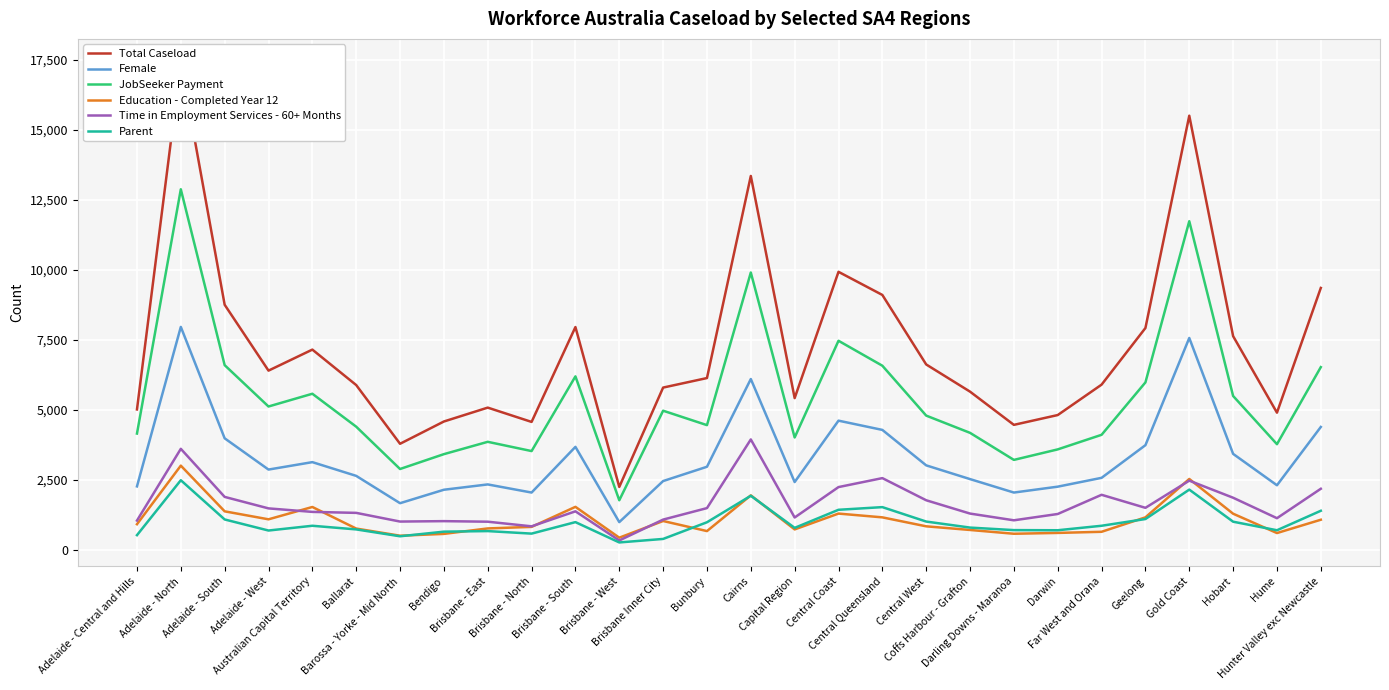

What is the label of the 6th point from the left?

Ballarat